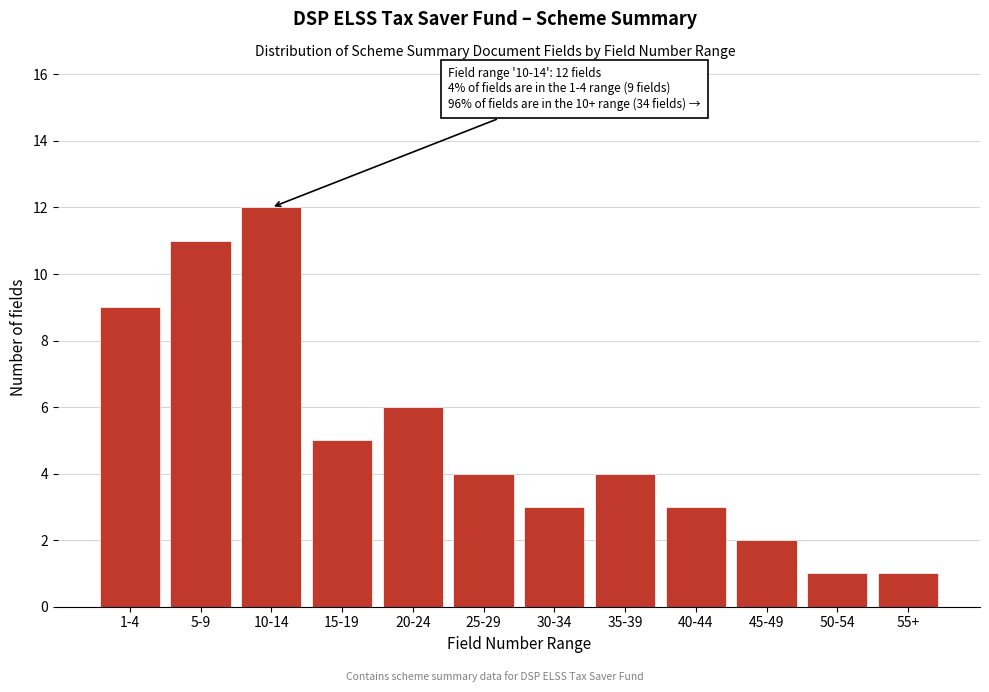

Reading left to right, extract all data points from this chart.

9	11	12	5	6	4	3	4	3	2	1	1